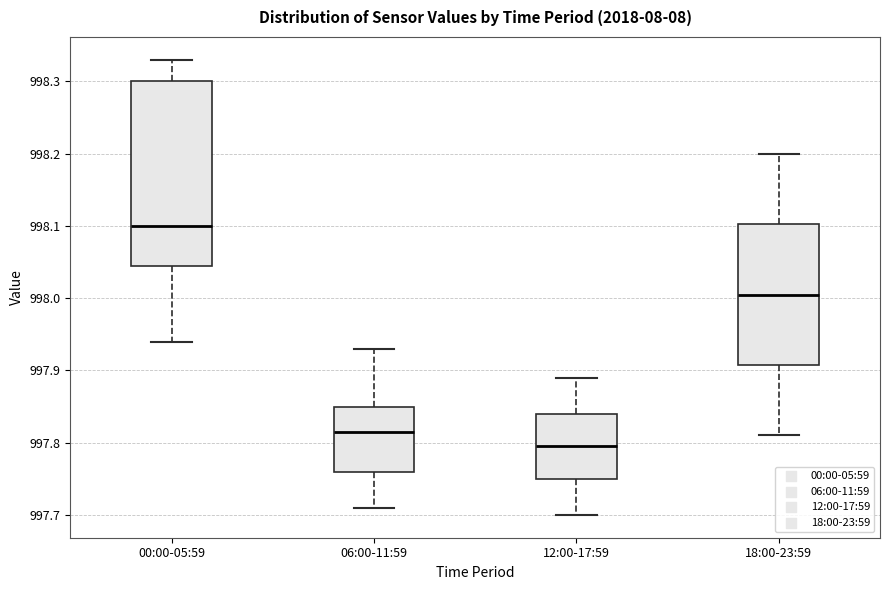

Where is the upper edge of the box for 00:00-05:59 on the y-axis? The values are not printed on the chart, so give them approximately, as read against the axis.

998.30